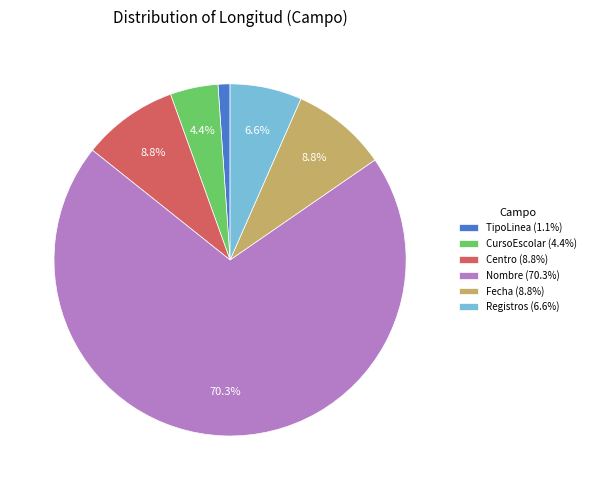

Count the number of slices in the pie.

6